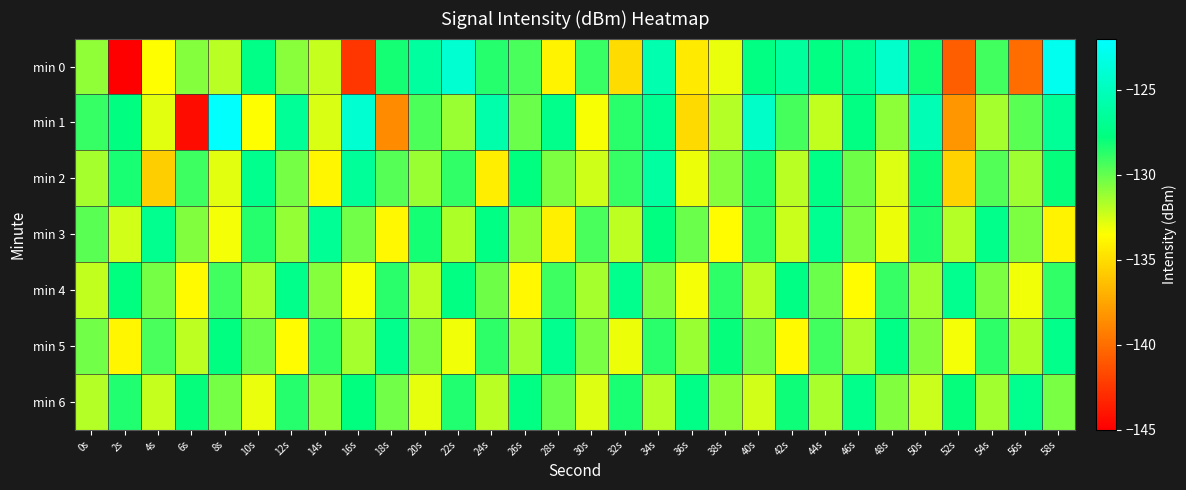

What is the maximum value shown in the chart?

-122.1